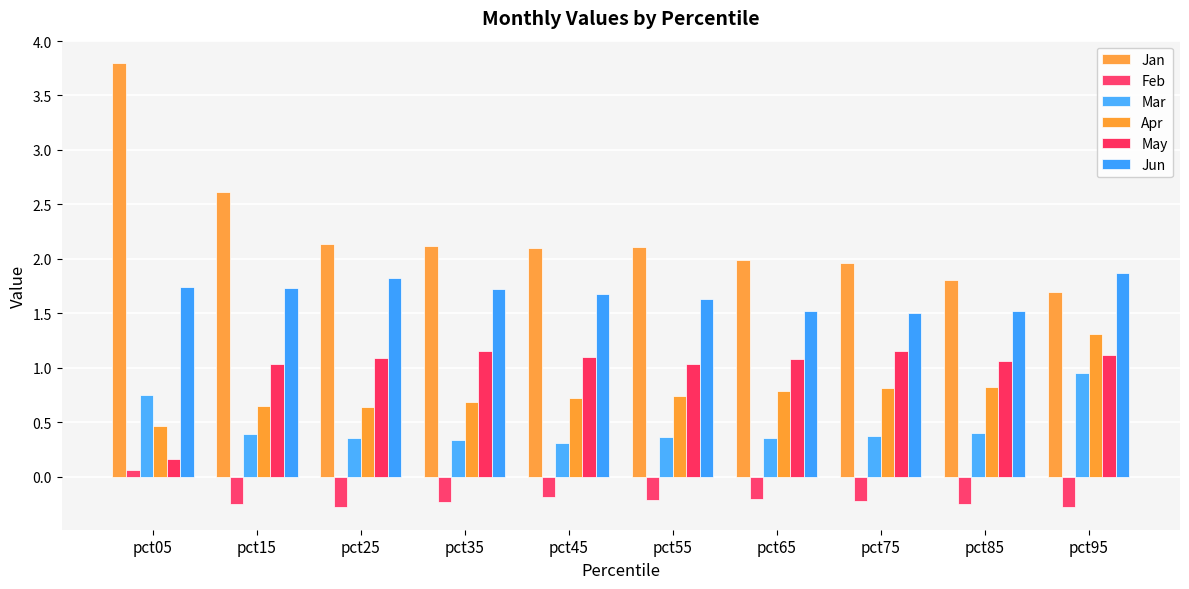

At which category does the chart reach its peak across all series?

pct05